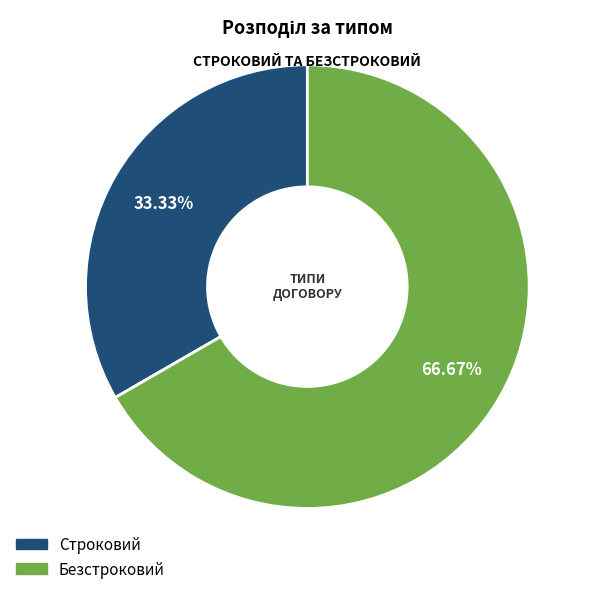

To the nearest percent, what percentage of the pie is Строковий?

33%